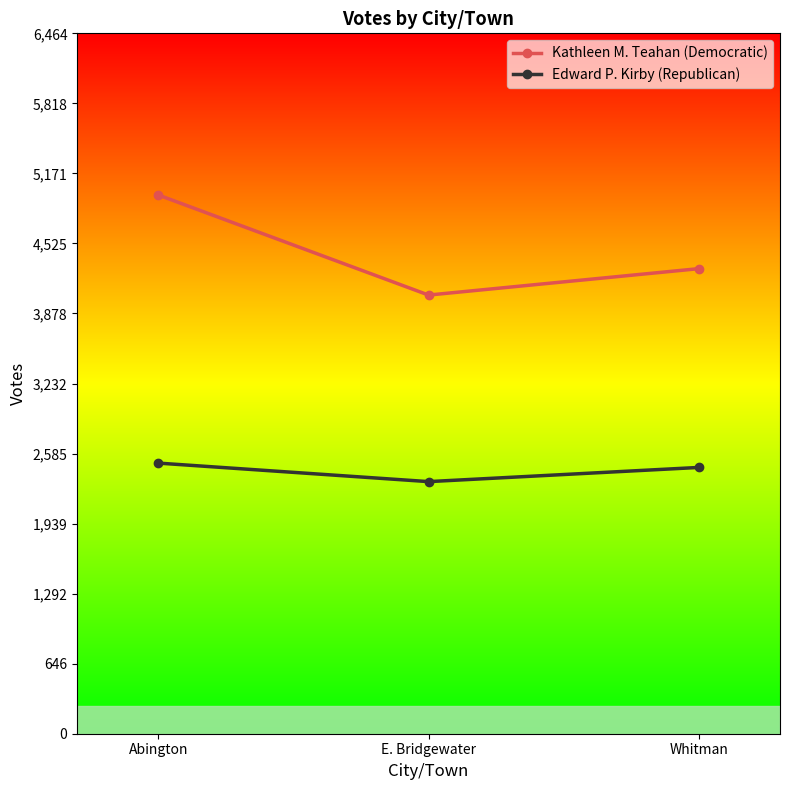

How many lines are shown in the chart?

2